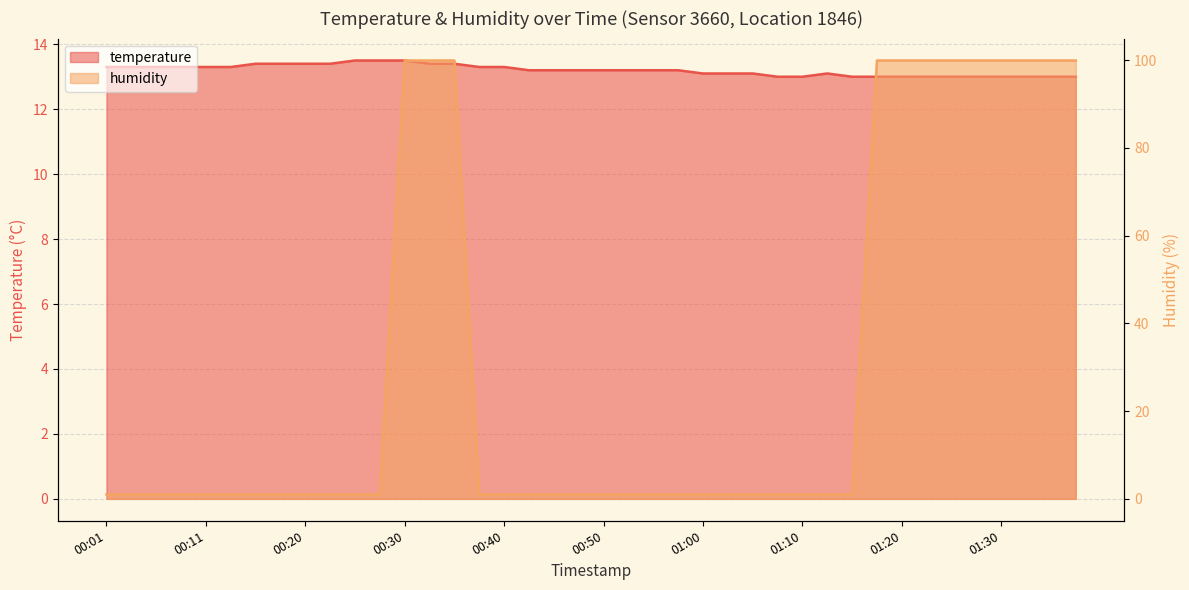

How many lines are shown in the chart?

2